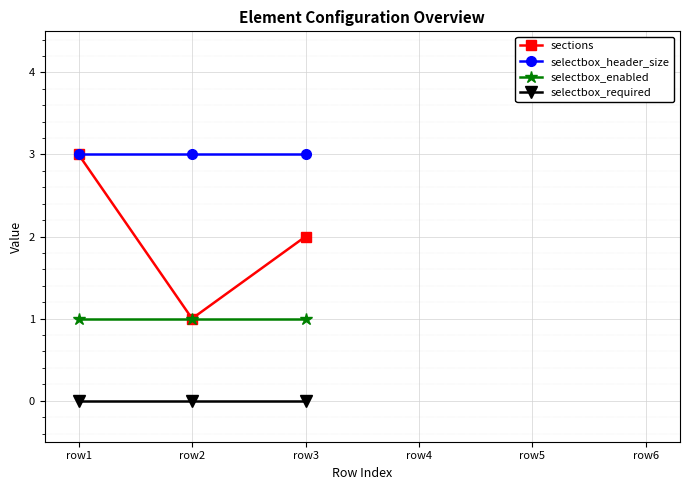

Which series changed the most between row2 and row3?

sections